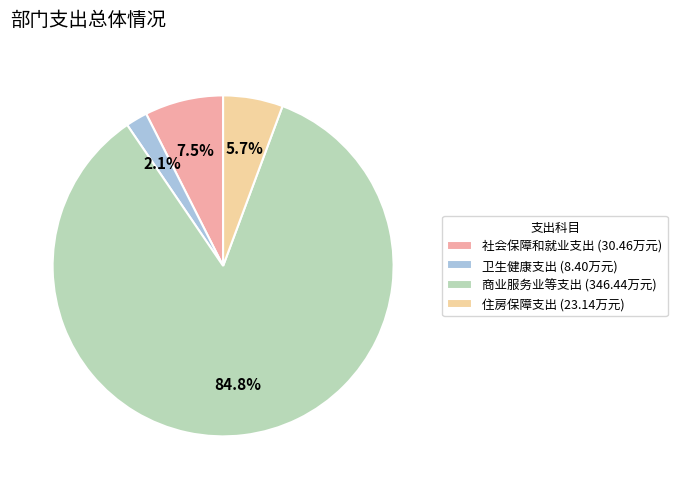

Do 商业服务业等支出 (346.44万元) and 社会保障和就业支出 (30.46万元) together represent more than half of the pie?

Yes